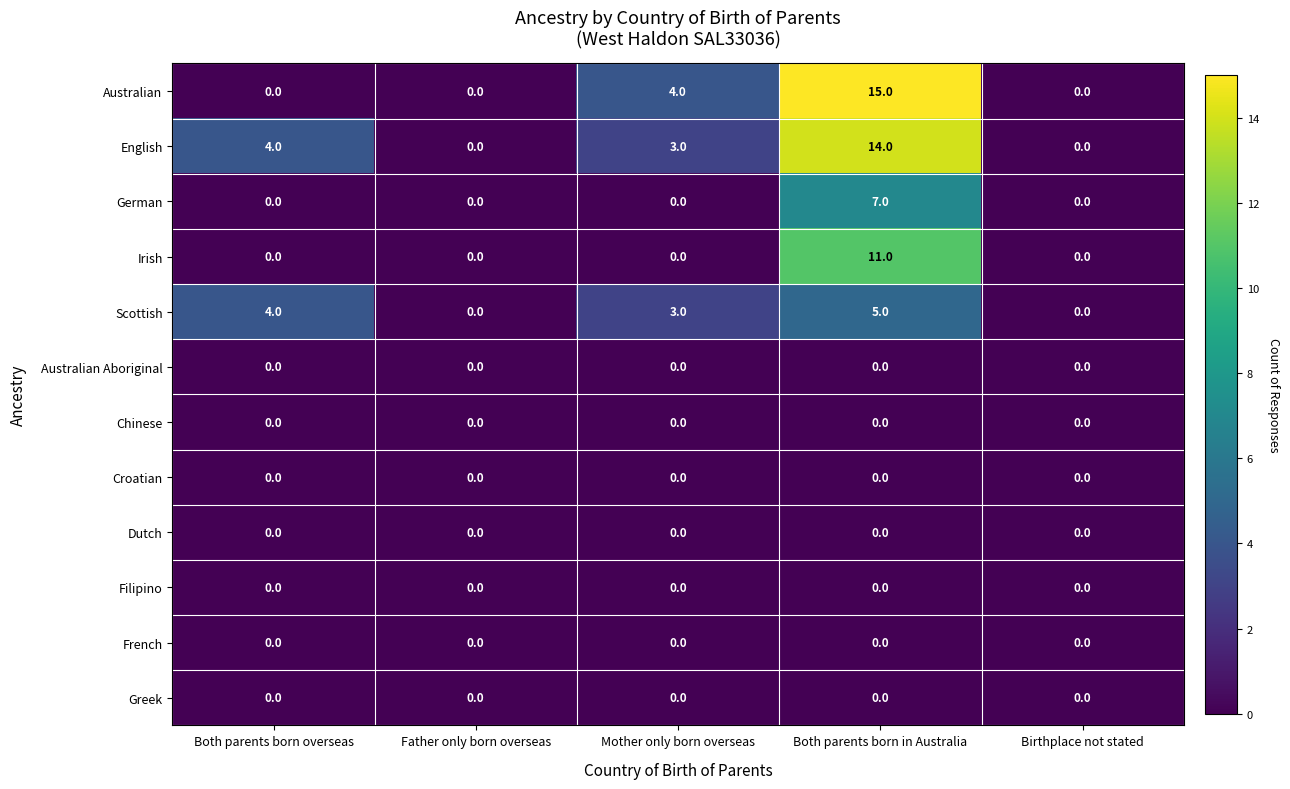

At how many categories does at least one series exceed 1?

3